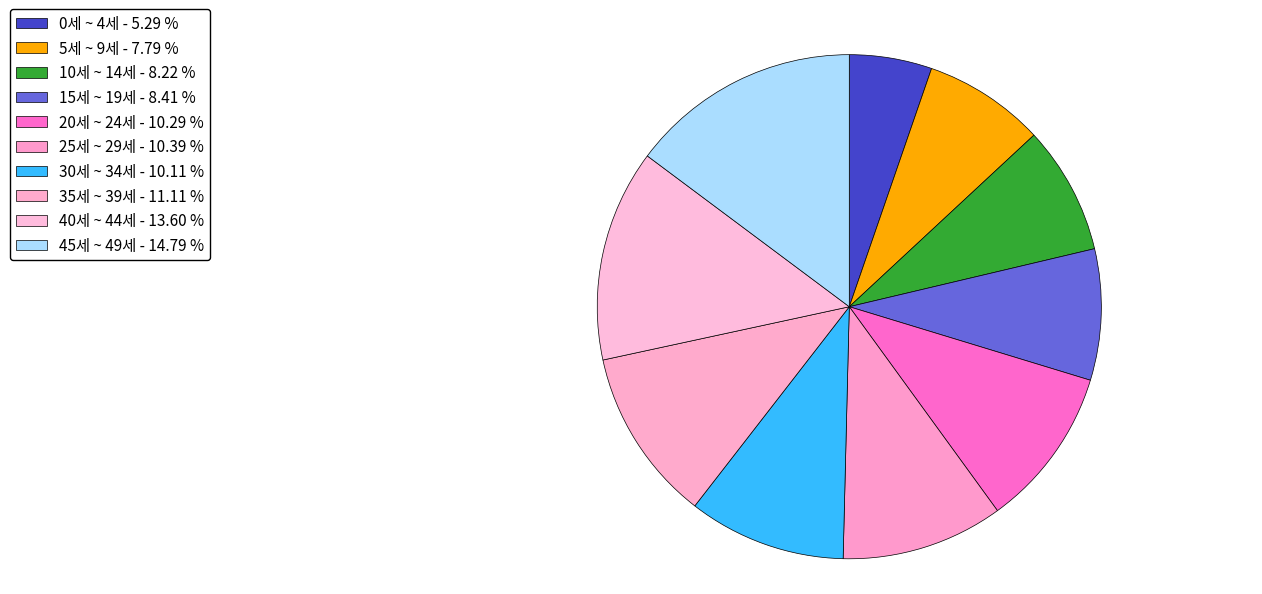

Is the sum of 10세 ~ 14세 and 45세 ~ 49세 greater than half?

No